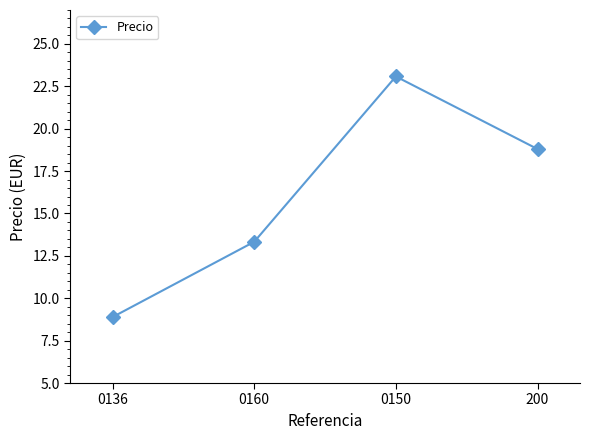

How many values are below 18?

2